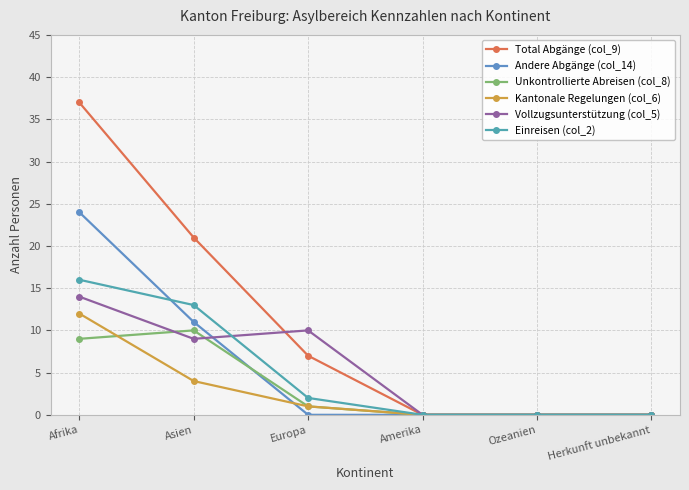

What is the greatest value displayed?

37